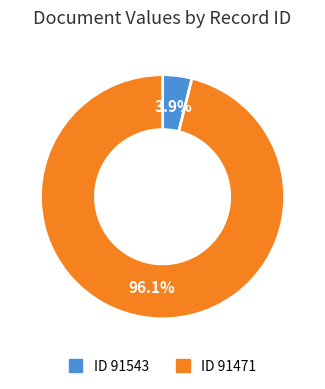

Is there any slice that represents more than half of the pie?

Yes